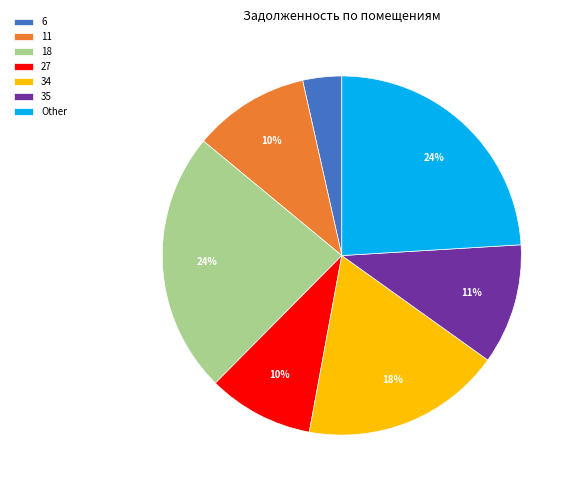

Does any single category account for the majority?

No